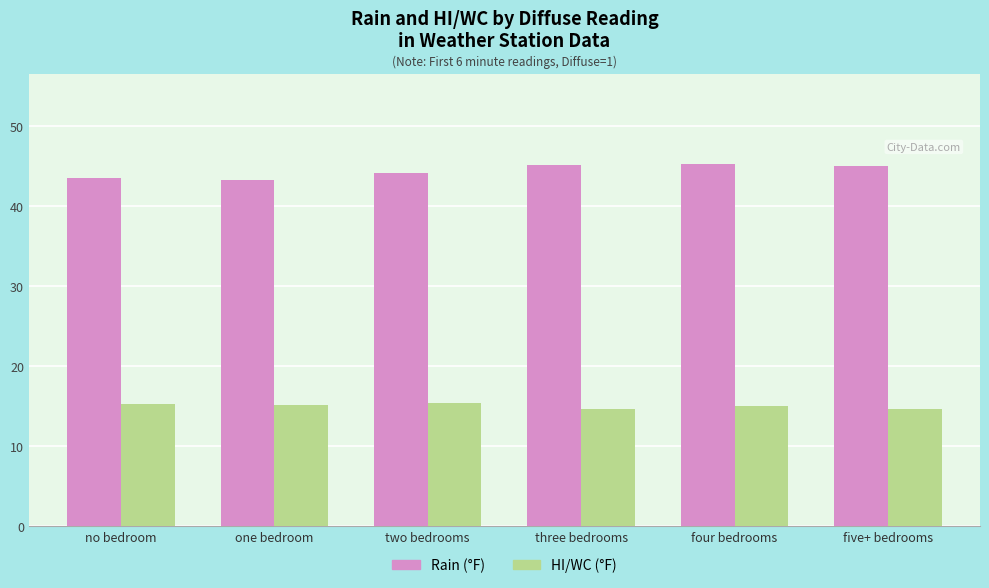

How many bars are there in total?

12